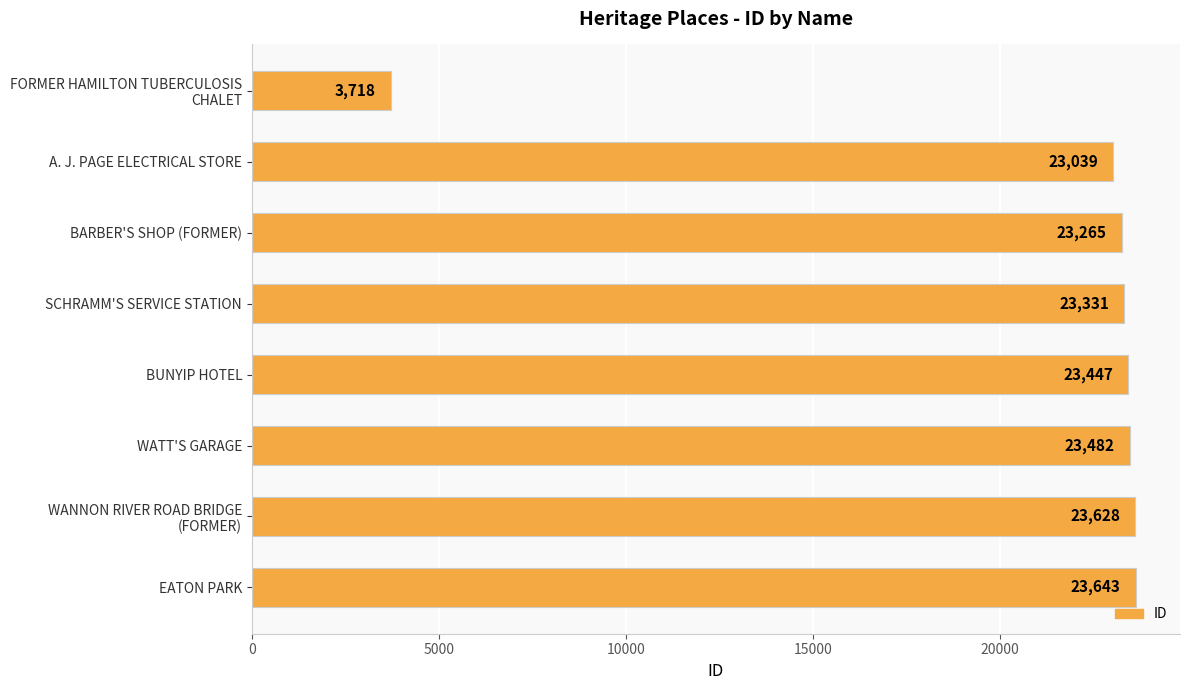

Rank the categories by value from lowest to highest.

FORMER HAMILTON TUBERCULOSIS
CHALET, A. J. PAGE ELECTRICAL STORE, BARBER'S SHOP (FORMER), SCHRAMM'S SERVICE STATION, BUNYIP HOTEL, WATT'S GARAGE, WANNON RIVER ROAD BRIDGE
(FORMER), EATON PARK